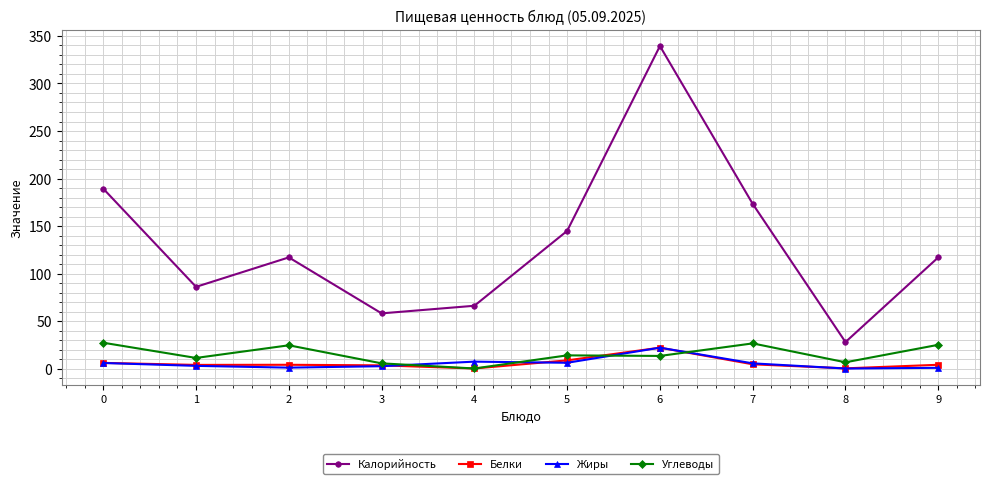

What is the greatest value displayed?

339.4